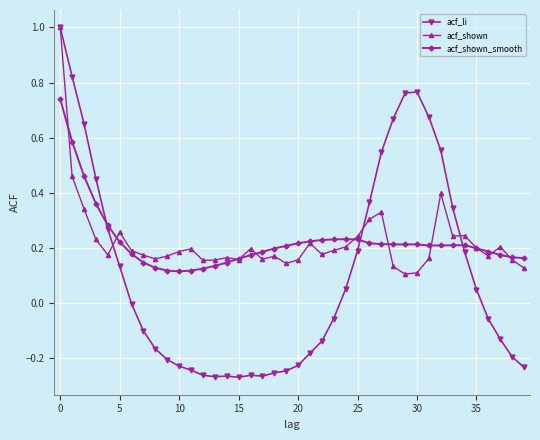

True or false: acf_shown_smooth has more than 0 points higher than both neighbors.

True